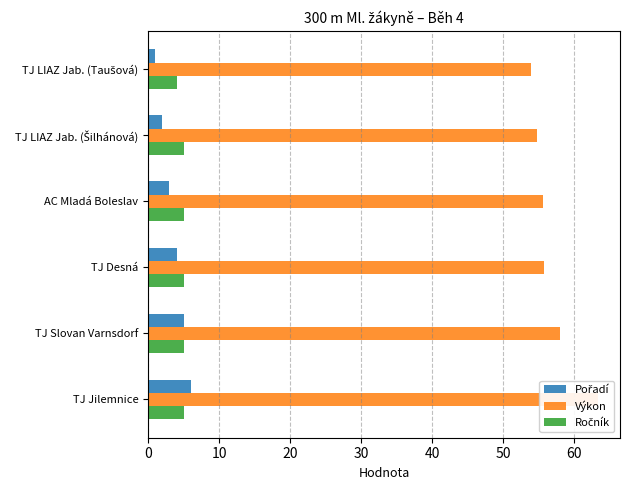

What are all the series names shown in the legend?

Pořadí, Výkon, Ročník